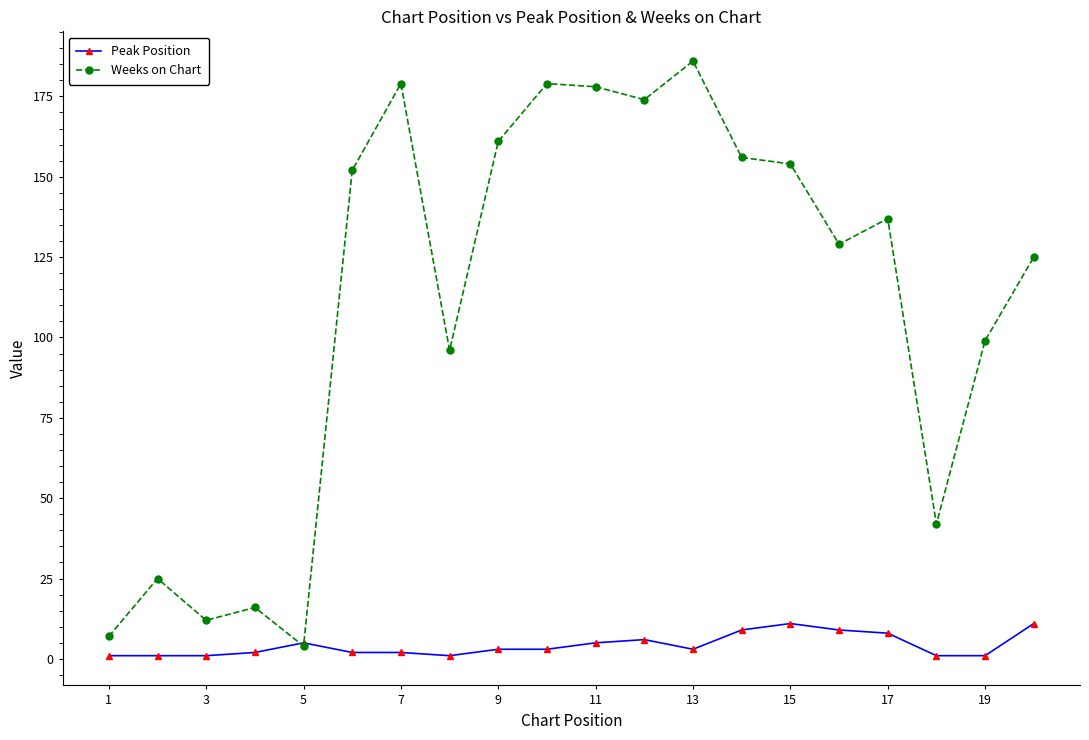

True or false: Peak Position has more than 1 interior local peaks.

True